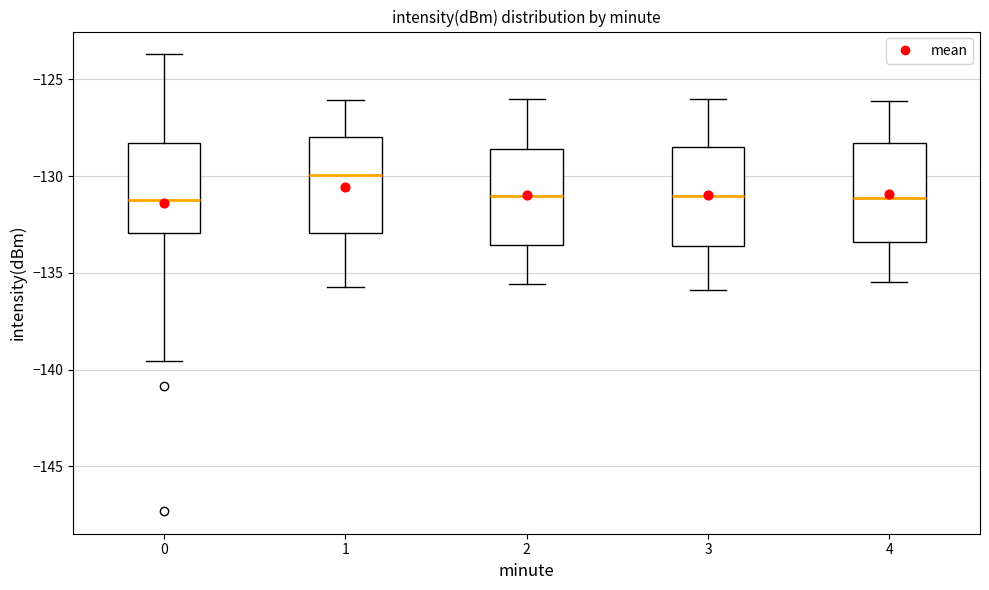

Reading left to right, transcribe this box plot: for each box, give where its median line is, the range the box spans, and where its two whiskers end, as read against the y-axis. The values are not printed on the chart, so give them approximately, as read against the axis.

0: median -131.0, box -133.0 to -128.5, whiskers -139.5 to -123.5
1: median -130.0, box -133.0 to -128.0, whiskers -136.0 to -126.0
2: median -131.0, box -133.5 to -128.5, whiskers -135.5 to -126.0
3: median -131.0, box -133.5 to -128.5, whiskers -136.0 to -126.0
4: median -131.0, box -133.5 to -128.5, whiskers -135.5 to -126.0